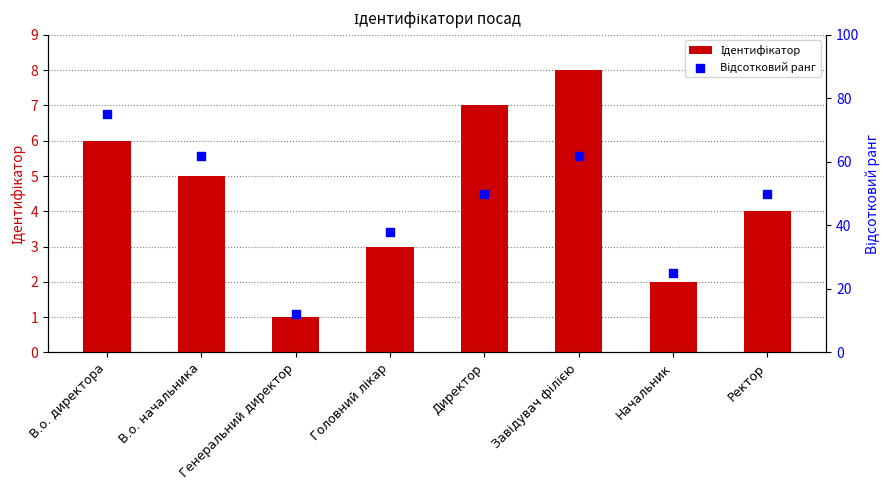

Which series contains the highest Y value?

Відсотковий ранг